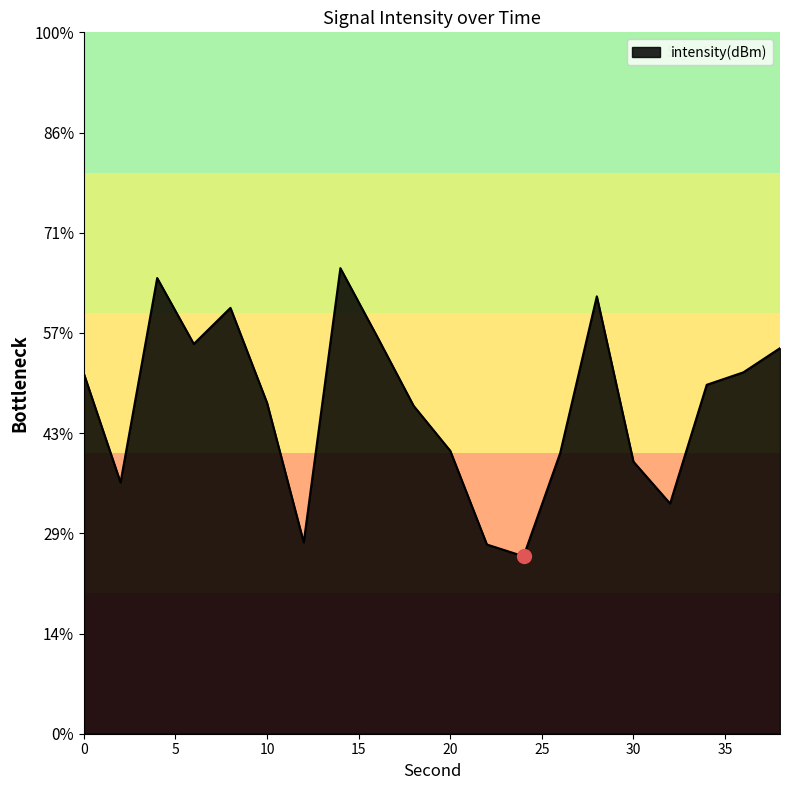

Does the chart have visible grid lines?

No